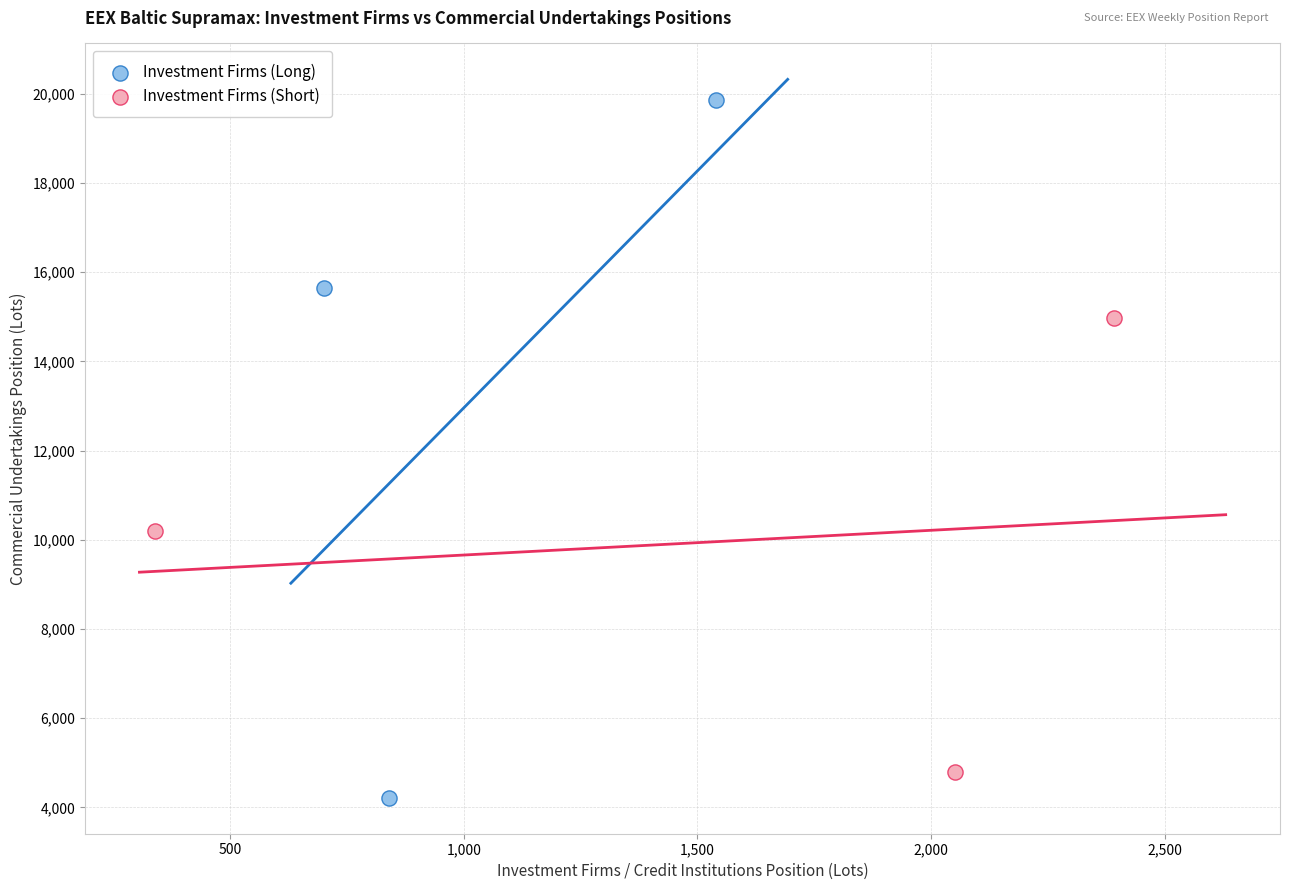

Which series reaches the maximum Y coordinate?

Investment Firms (Long)